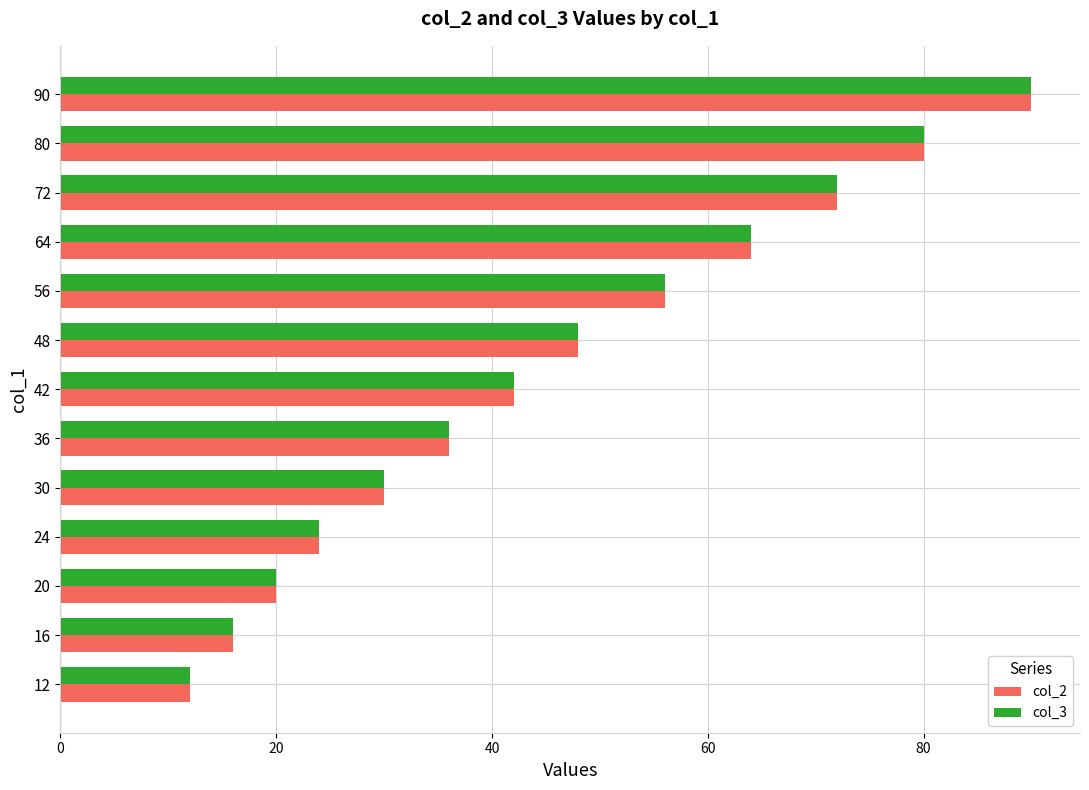

At how many categories does at least one series exceed 19?

11